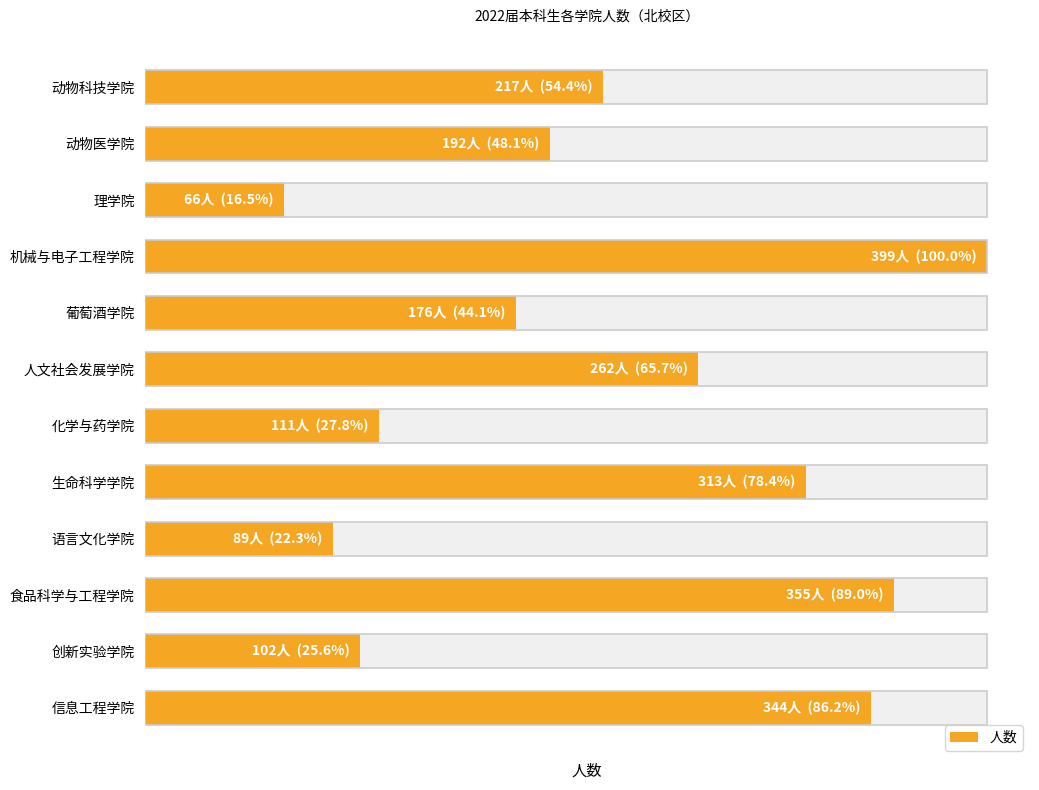

What is the minimum value shown in the chart?

66